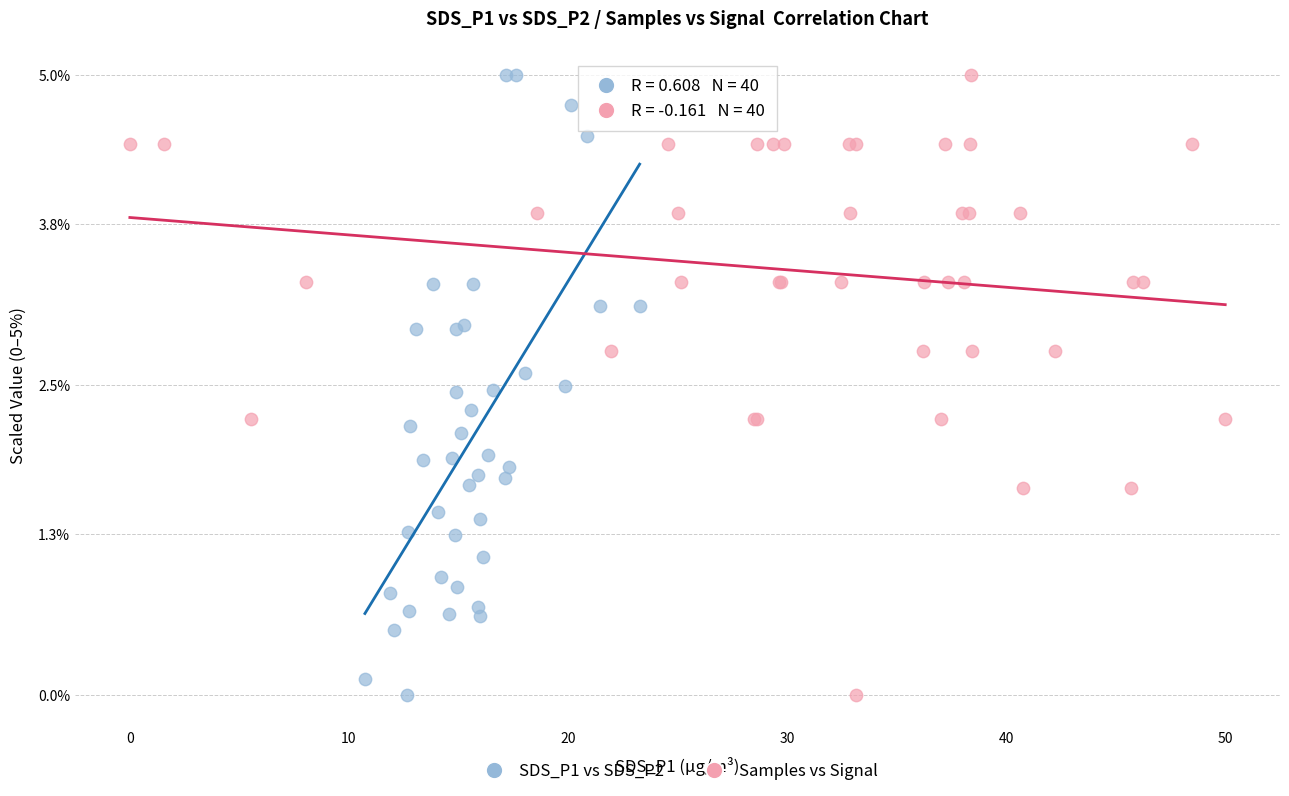

What are all the series names shown in the legend?

SDS_P1 vs SDS_P2, Samples vs Signal